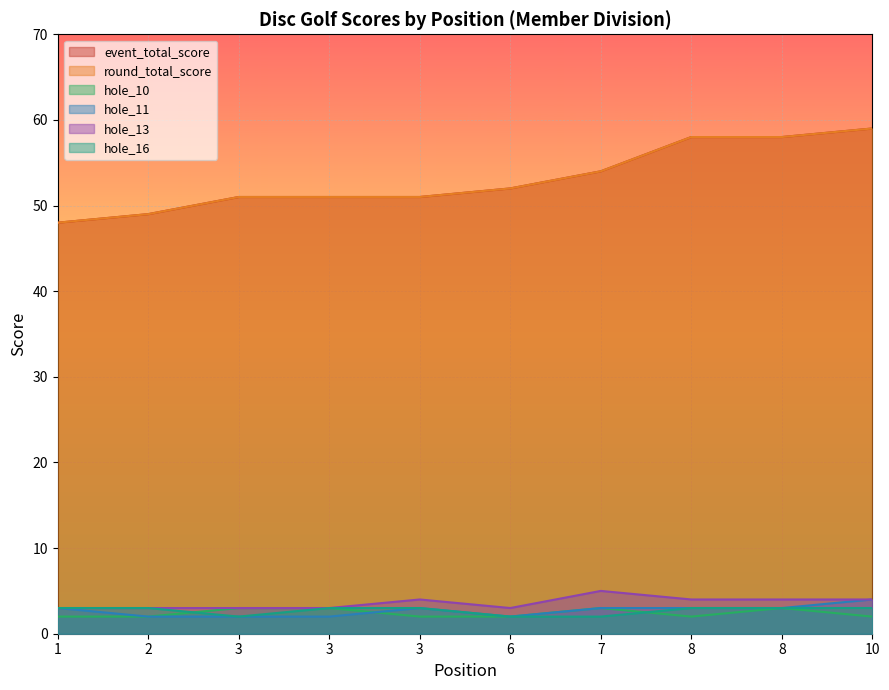

Which series has the widest spread of values?

event_total_score